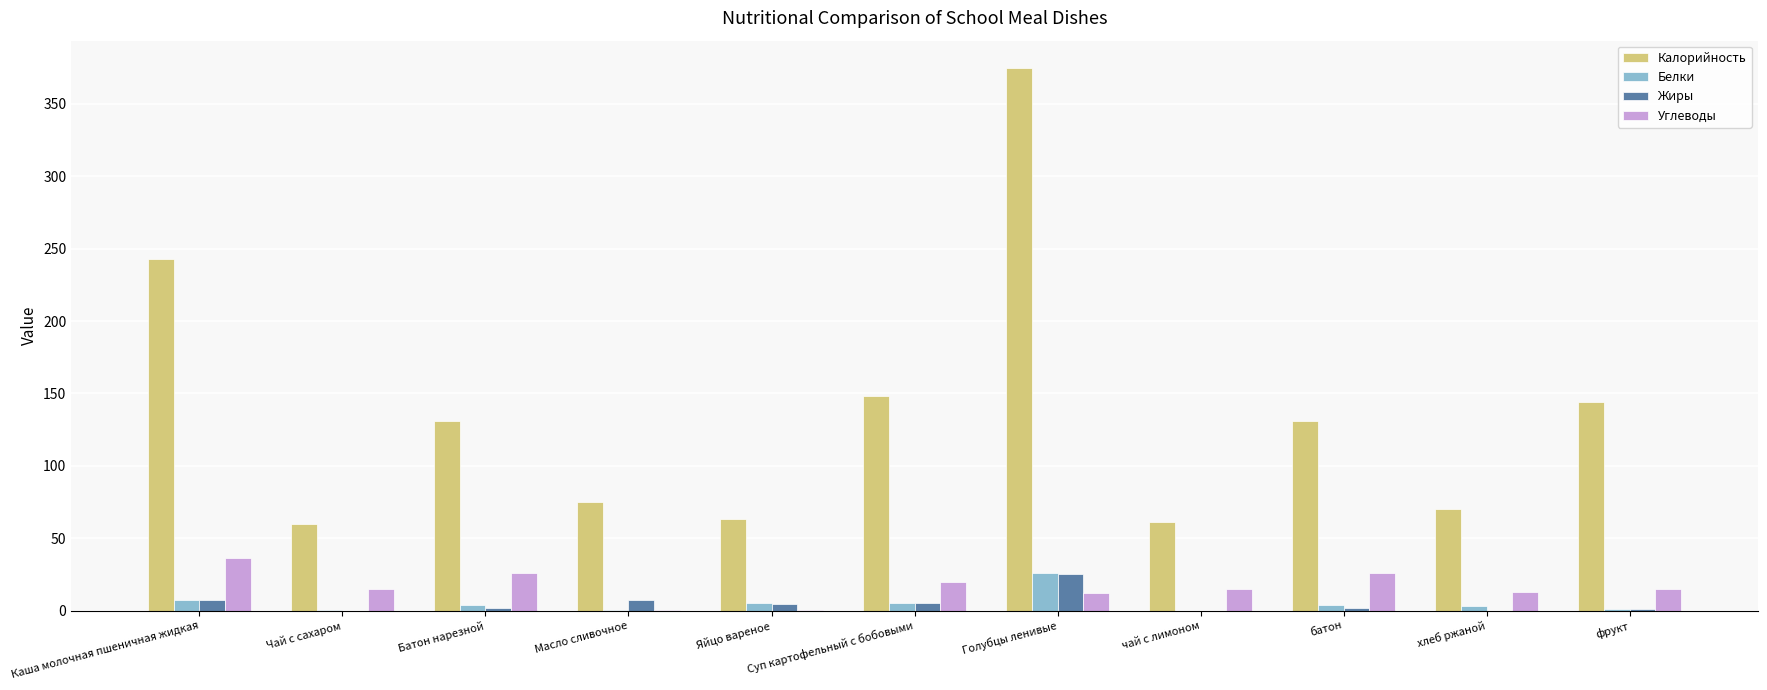

What is the difference between the Углеводы values at хлеб ржаной and Каша молочная пшеничная жидкая?

23.5